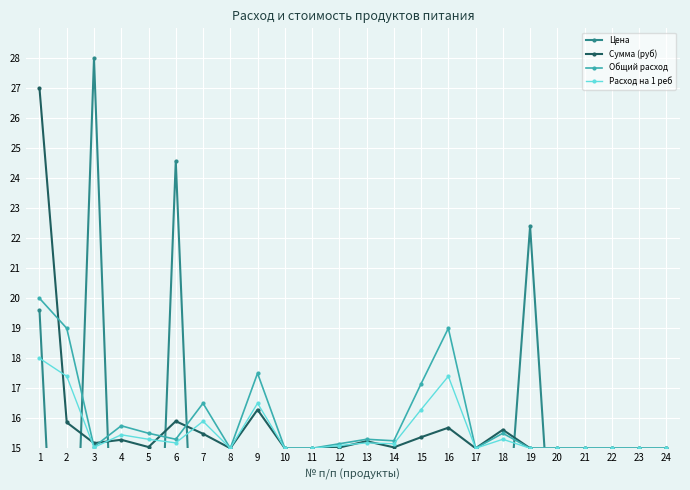

Which category has the highest value in the Расход на 1 реб series?

1